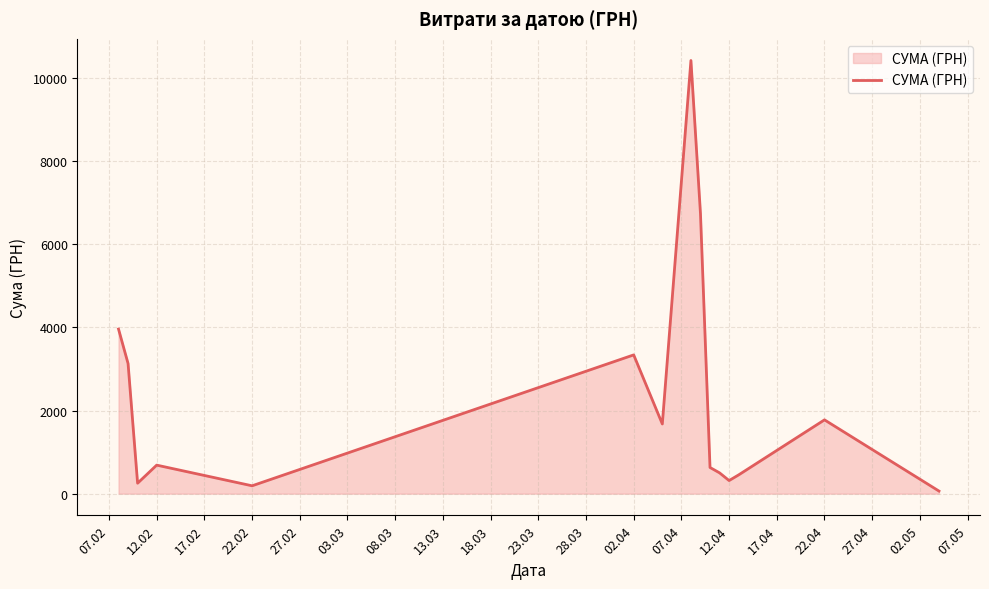

What is the difference between the maximum and minimum values?

10356.0